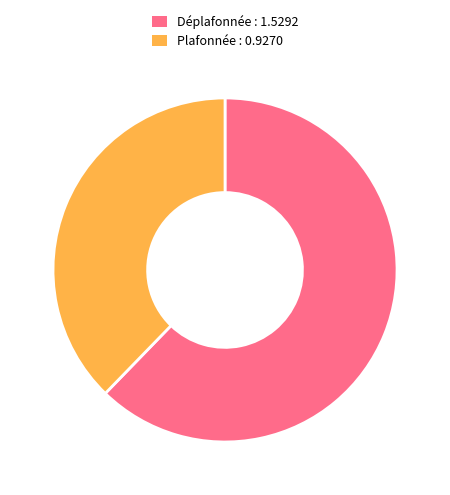

Is there a majority slice in this chart?

Yes